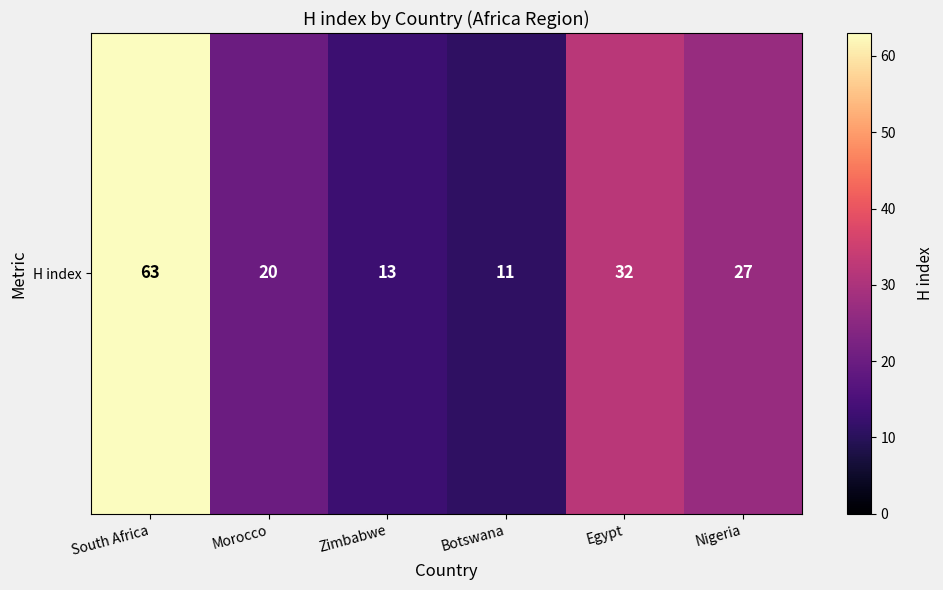

Rank the categories by value from lowest to highest.

Botswana, Zimbabwe, Morocco, Nigeria, Egypt, South Africa